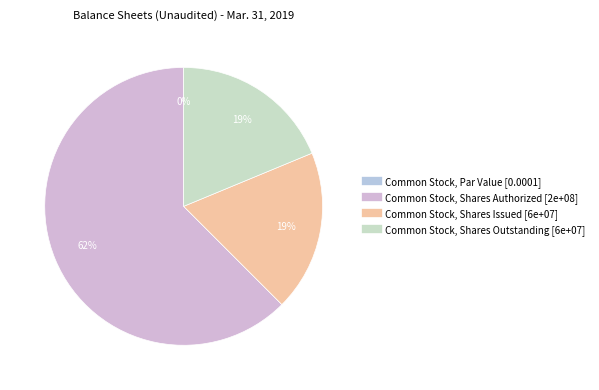

The Common Stock, Shares Issued slice represents 19% of the pie. True or false?

True